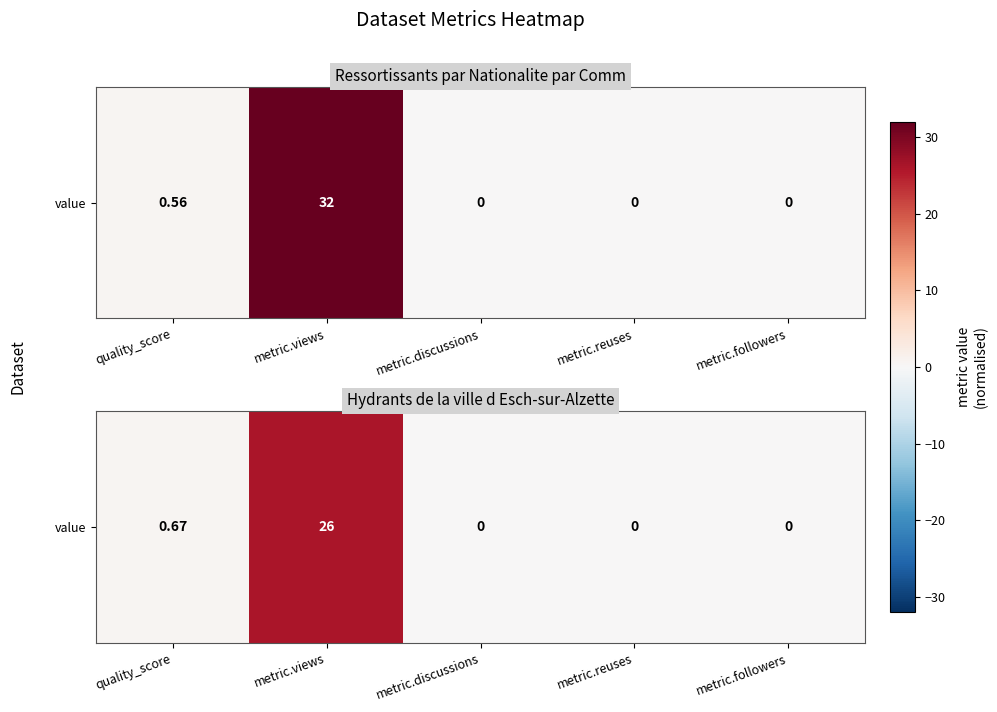

How many positive values are there?

2